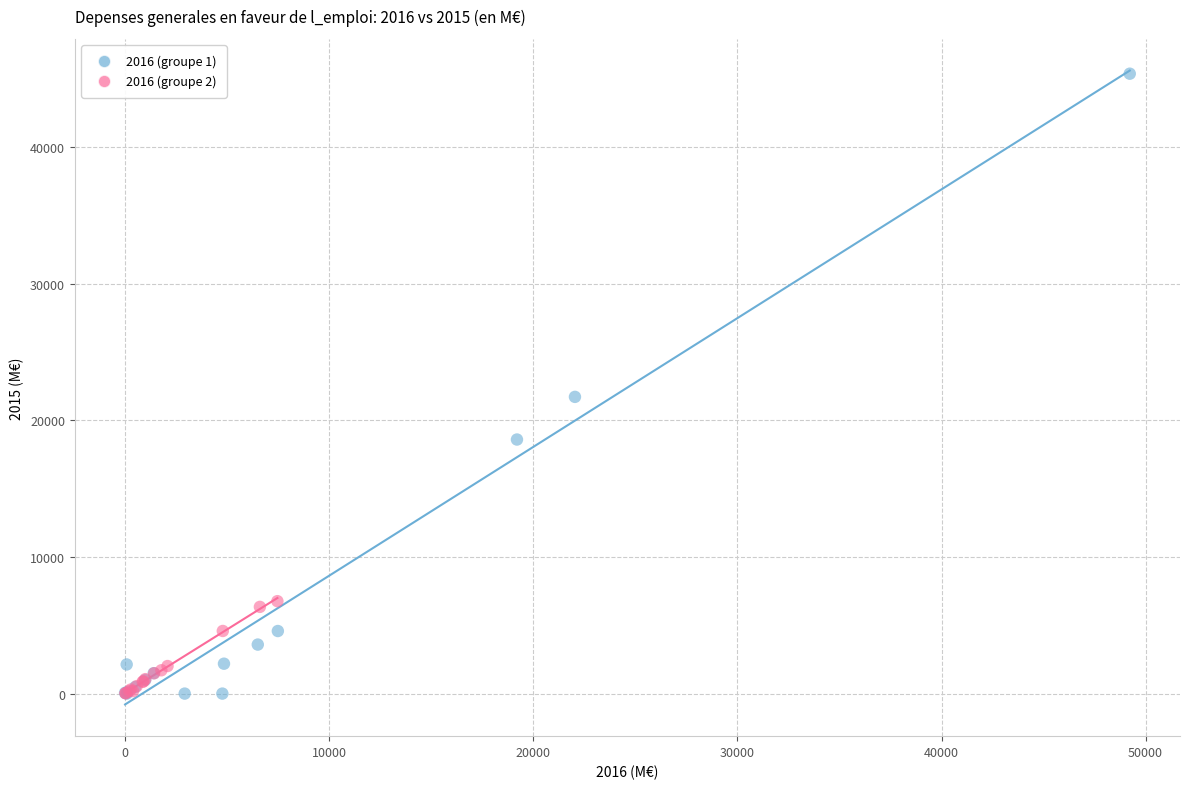

Which series reaches the maximum Y coordinate?

2016 (groupe 1)